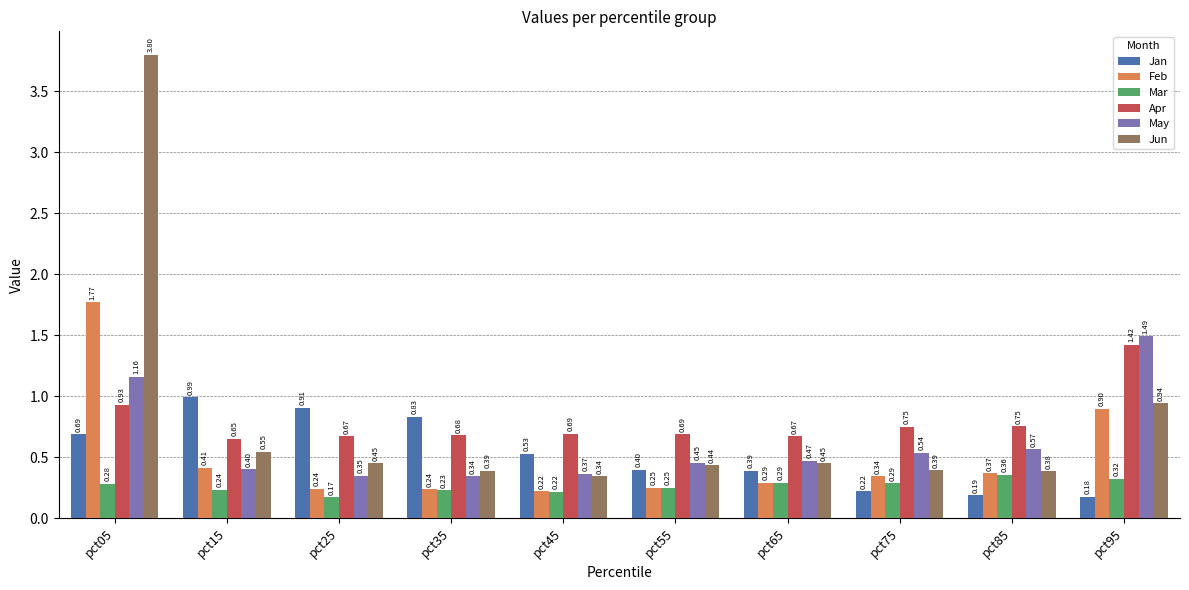

Is the value of Jan at pct15 greater than the value of May at pct15?

Yes